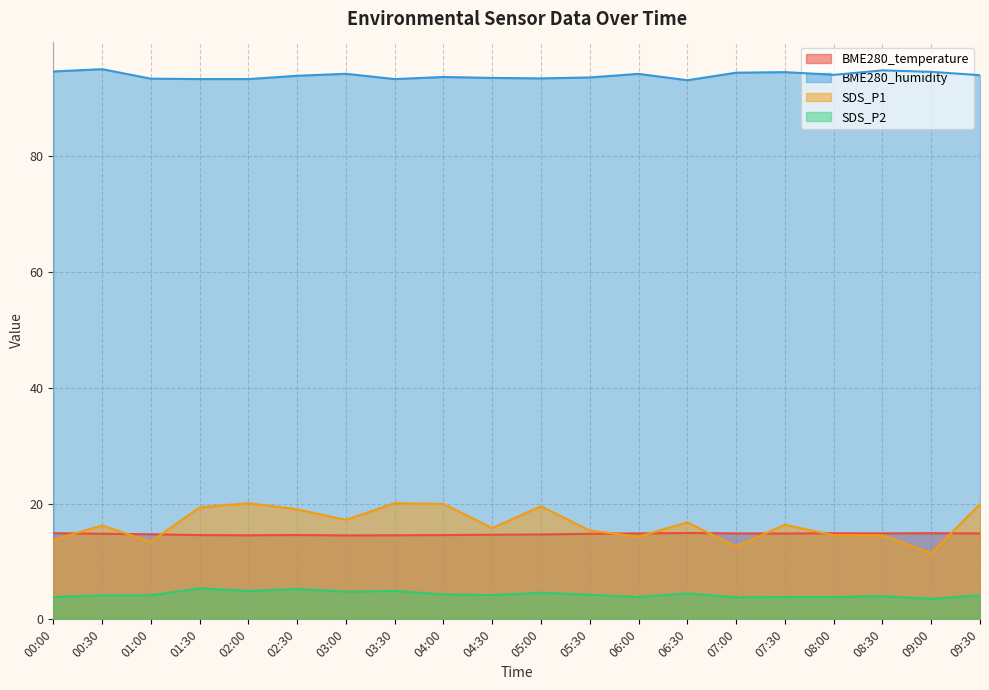

Reading right to left, list all the values displayed in this chart.

BME280_temperature: 09:30=14.8	09:00=14.9	08:30=14.8	08:00=14.9	07:30=14.8	07:00=14.8	06:30=14.9	06:00=14.8	05:30=14.8	05:00=14.7	04:30=14.6	04:00=14.6	03:30=14.5	03:00=14.5	02:30=14.6	02:00=14.5	01:30=14.6	01:00=14.7	00:30=14.8	00:00=14.9
BME280_humidity: 09:30=94.0	09:00=94.5	08:30=94.8	08:00=94.0	07:30=94.5	07:00=94.4	06:30=93.1	06:00=94.2	05:30=93.6	05:00=93.4	04:30=93.5	04:00=93.6	03:30=93.3	03:00=94.2	02:30=93.8	02:00=93.3	01:30=93.3	01:00=93.3	00:30=95.0	00:00=94.6
SDS_P1: 09:30=19.9	09:00=11.4	08:30=14.5	08:00=14.5	07:30=16.3	07:00=12.6	06:30=16.8	06:00=14.3	05:30=15.3	05:00=19.5	04:30=15.8	04:00=19.9	03:30=20.1	03:00=17.2	02:30=19.0	02:00=20.1	01:30=19.3	01:00=13.4	00:30=16.2	00:00=13.7
SDS_P2: 09:30=4.2	09:00=3.5	08:30=4.0	08:00=3.9	07:30=3.9	07:00=3.8	06:30=4.5	06:00=3.9	05:30=4.2	05:00=4.6	04:30=4.2	04:00=4.3	03:30=4.9	03:00=4.8	02:30=5.2	02:00=4.9	01:30=5.3	01:00=4.2	00:30=4.2	00:00=3.9